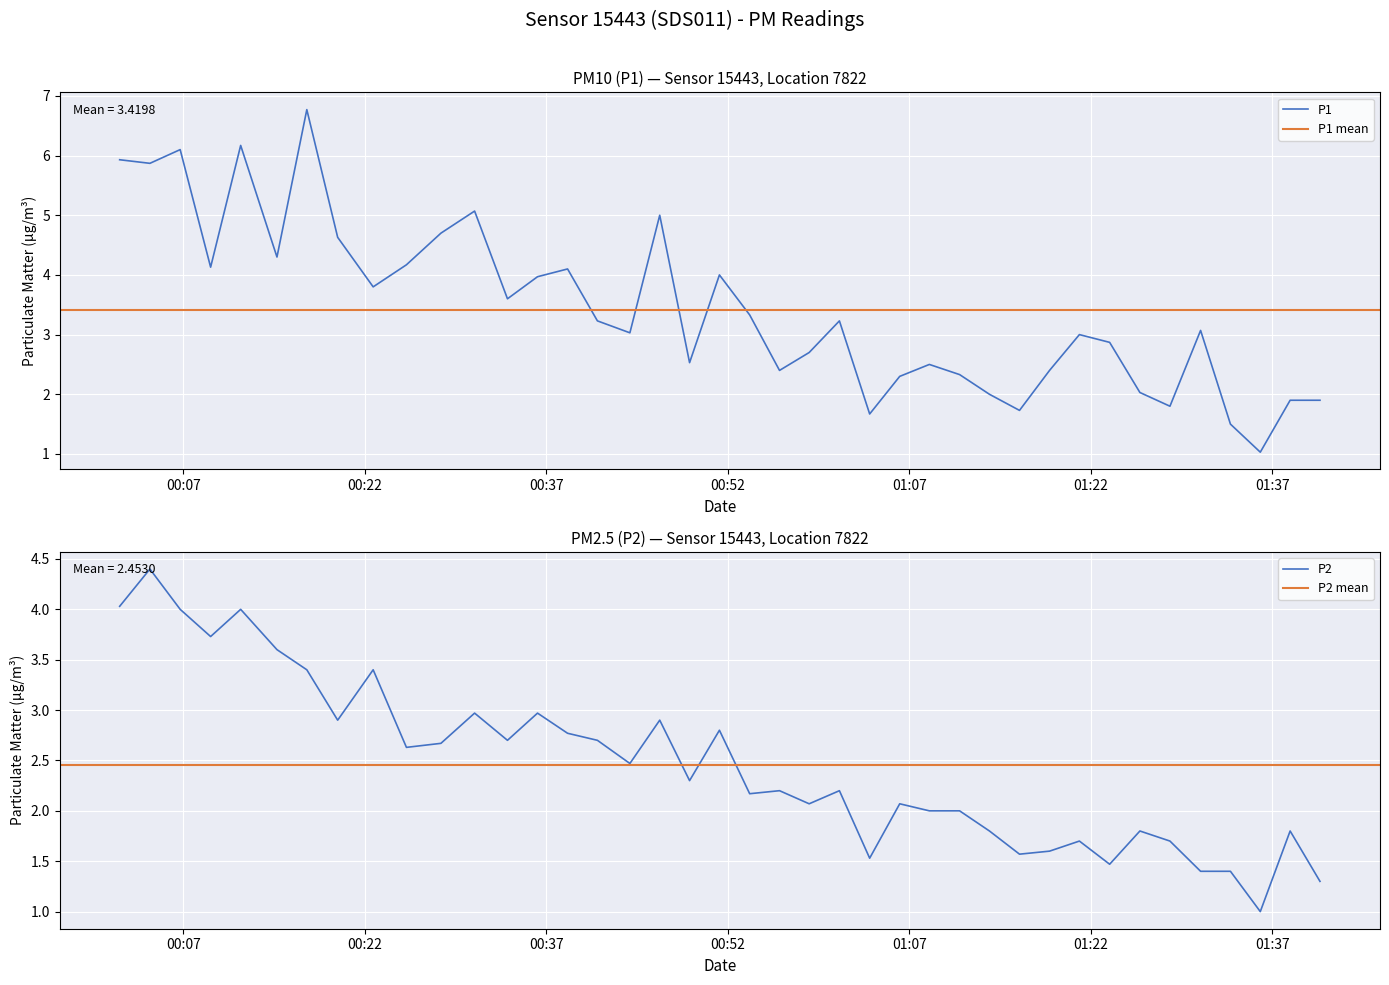

What is the minimum value for P1?

1.0